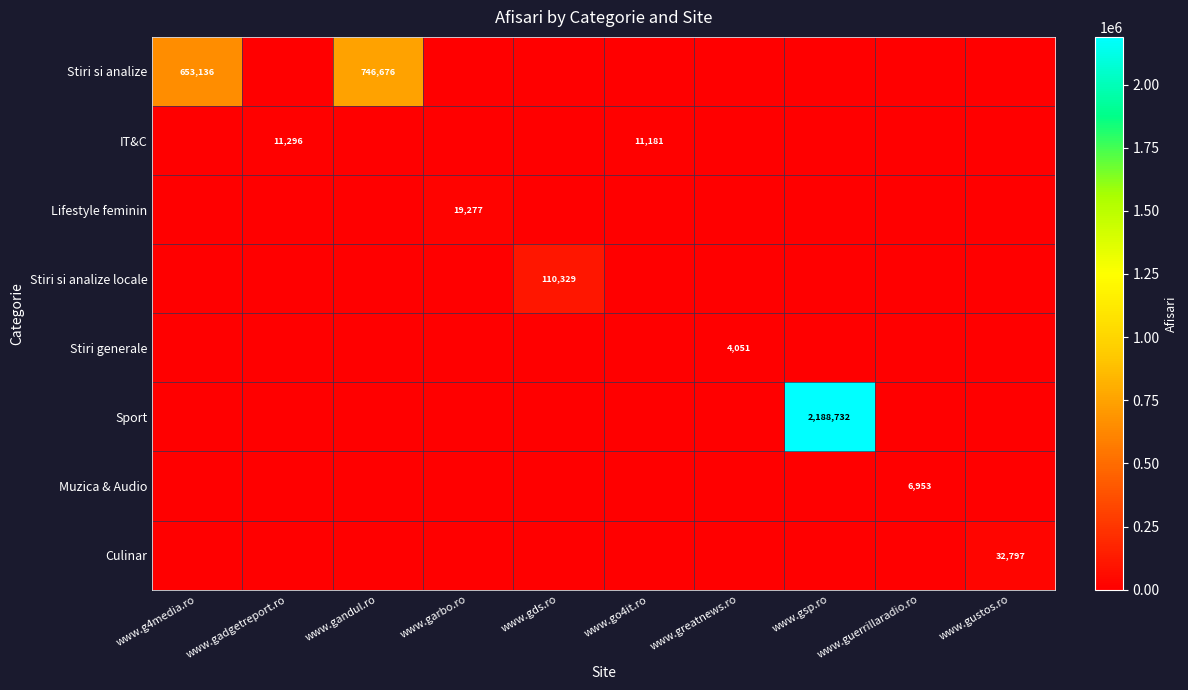

Is it true that IT&C equals 0 at www.greatnews.ro?

True